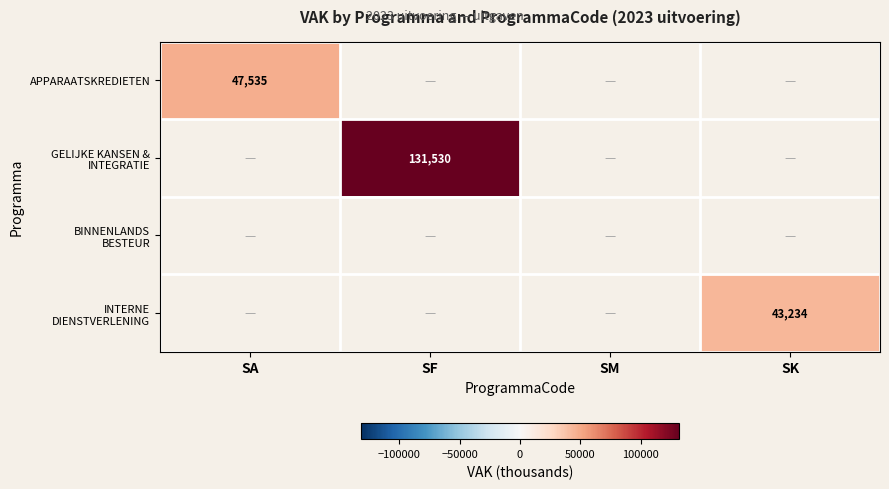

How many values in GELIJKE KANSEN & INTEGRATIE are above zero?

1